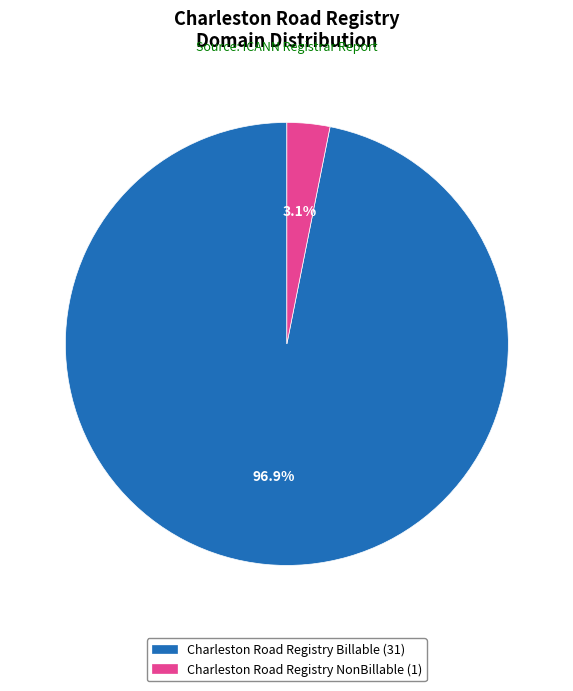

What is the smallest slice in the pie chart?

Charleston Road Registry NonBillable